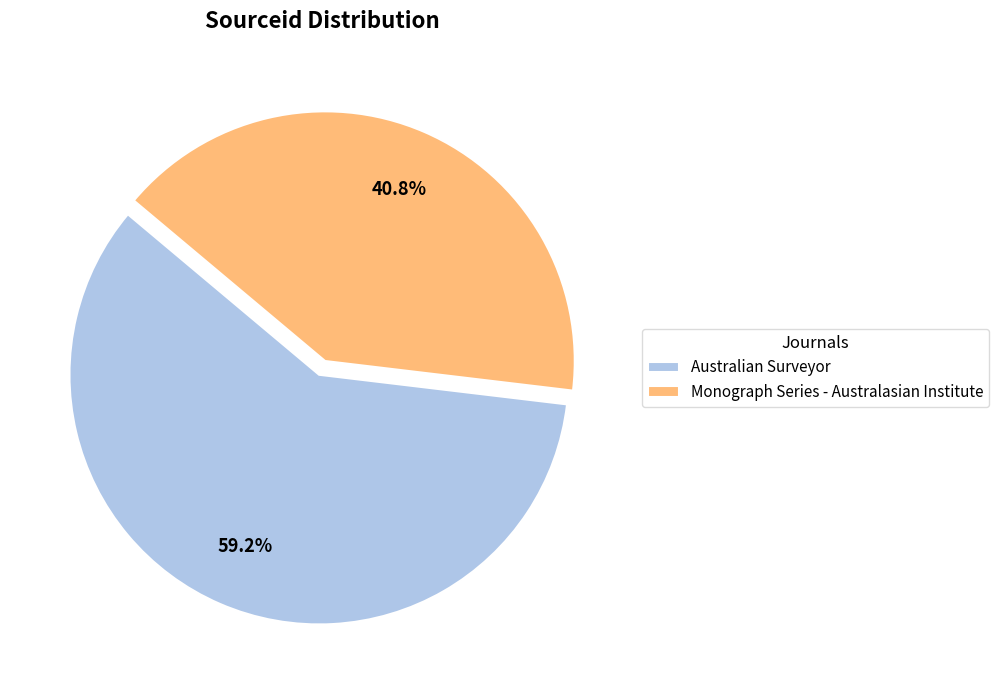

To the nearest percent, what is the difference between the Australian Surveyor and Monograph Series - Australasian Institute slice percentages?

18%